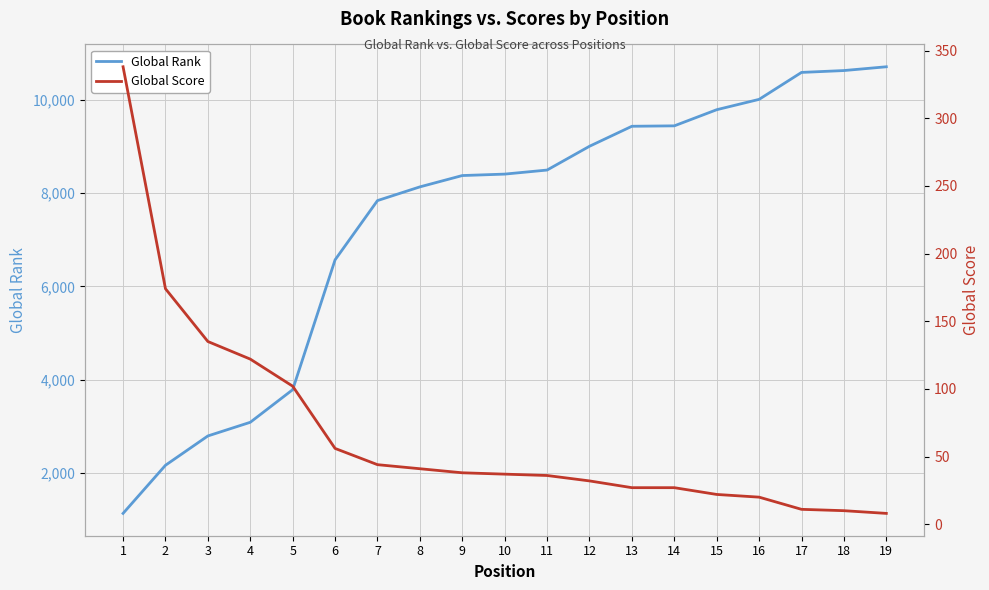

What is the maximum value shown in the chart?

10712